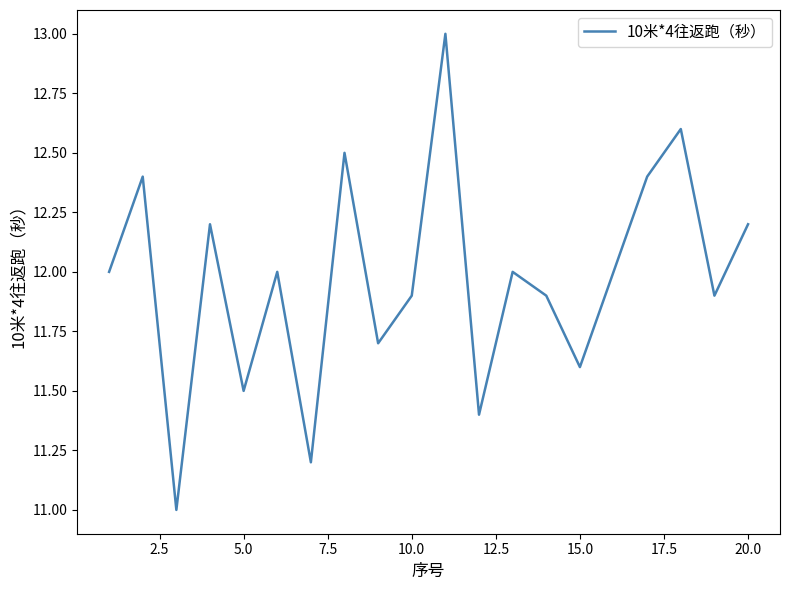

What is the greatest value displayed?

13.0